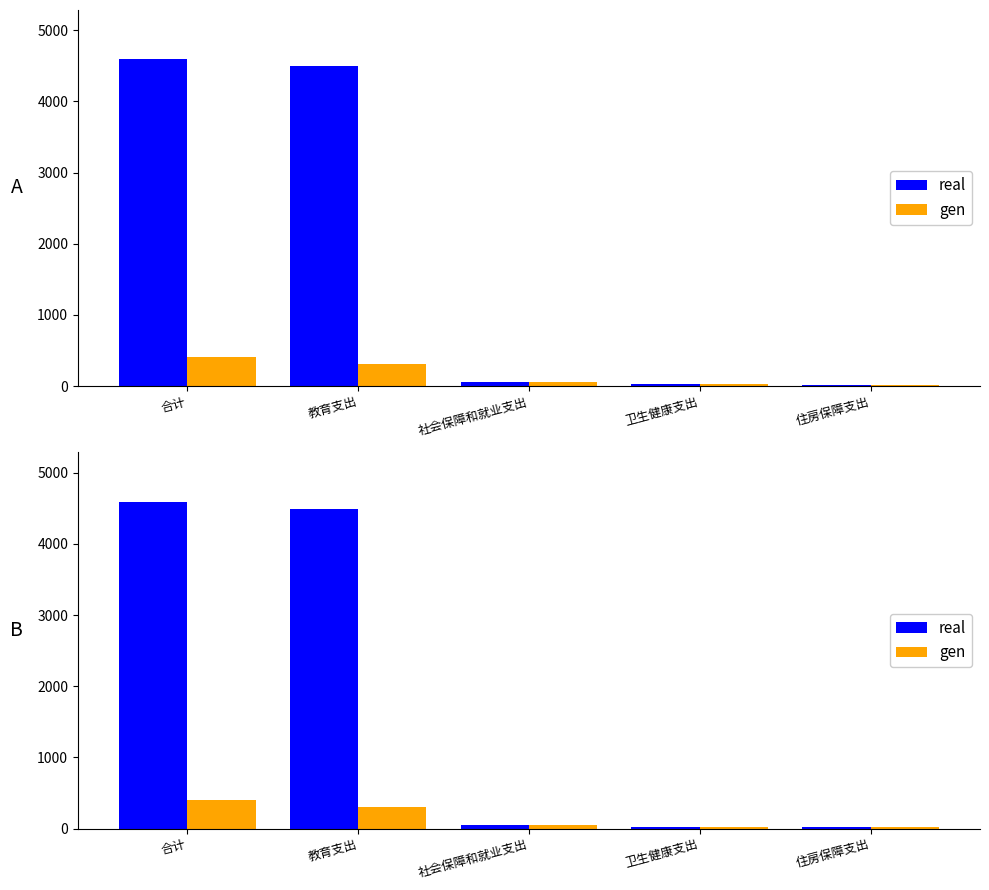

Reading left to right, extract all data points from this chart.

real: 4595.5	4494.9	55.8	27.2	17.6
gen: 408.2	307.6	55.8	27.2	17.6